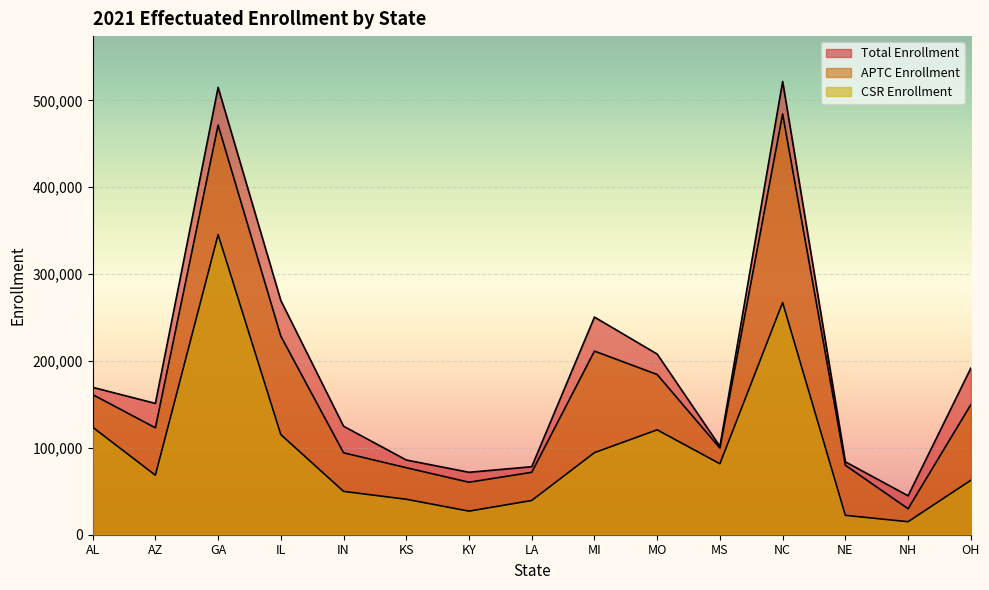

Is it true that CSR Enrollment equals 14975 at NH?

True